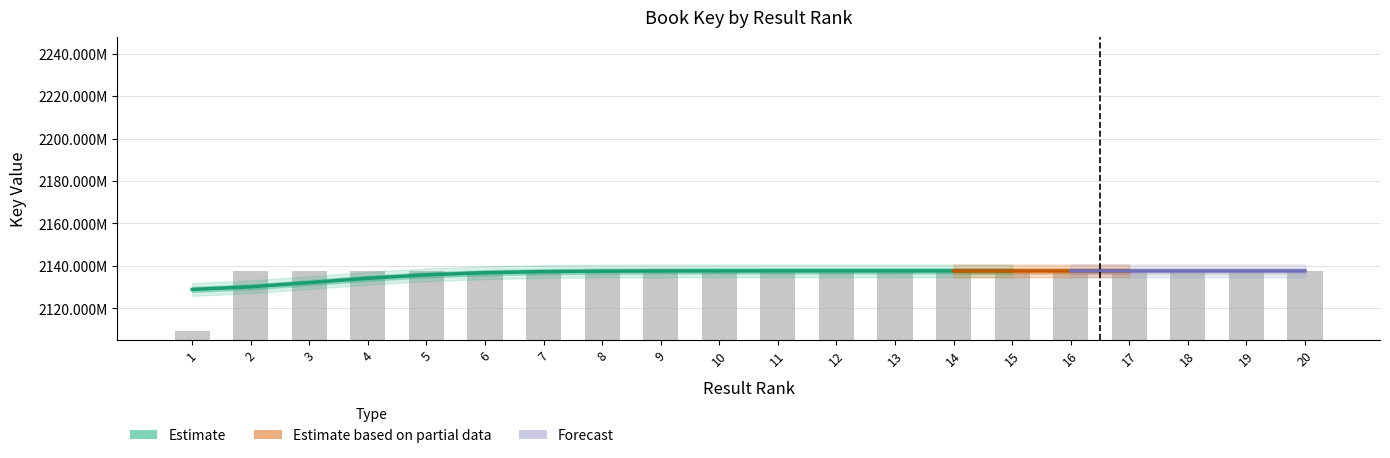

What is the maximum value shown in the chart?

2137715130